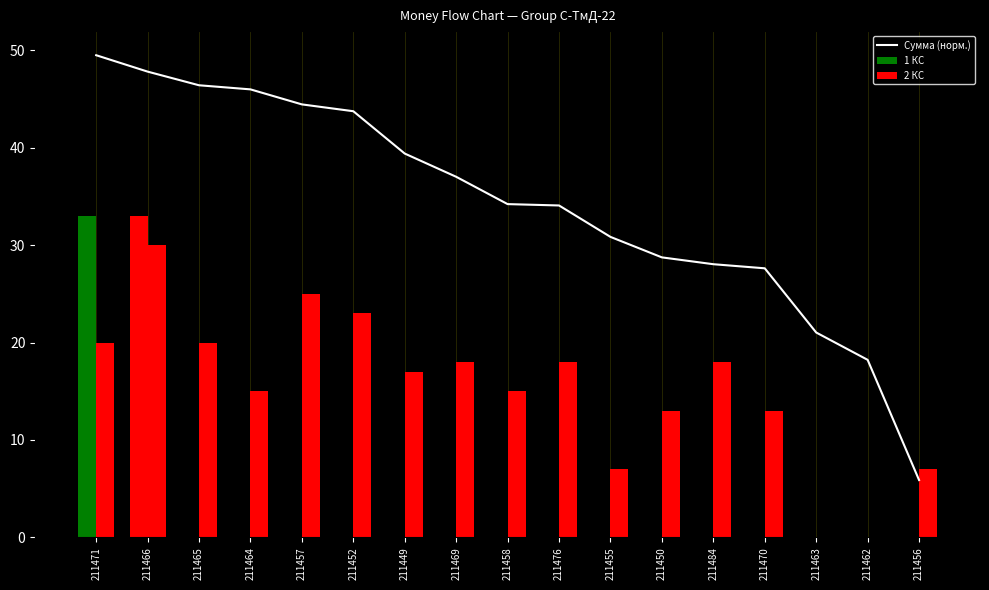

List the series in order of their peak value, highest first.

Сумма (норм.), 1 КС, 2 КС